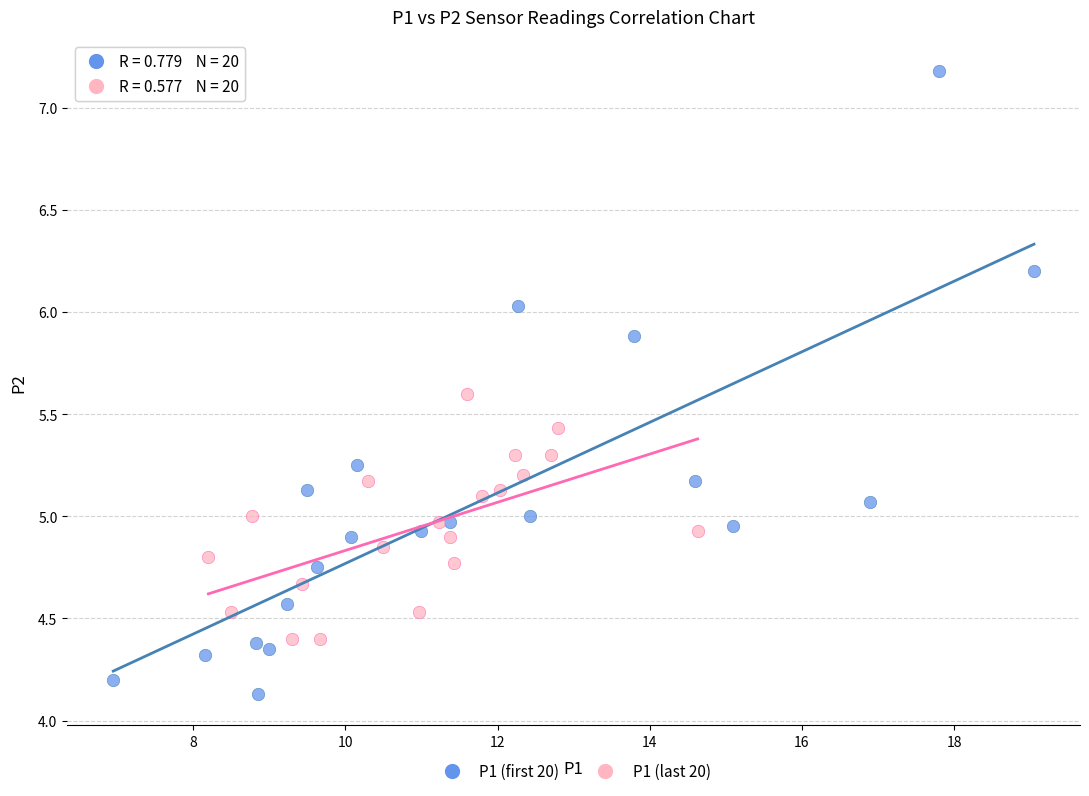

Which series reaches the maximum Y coordinate?

P1 (first 20)